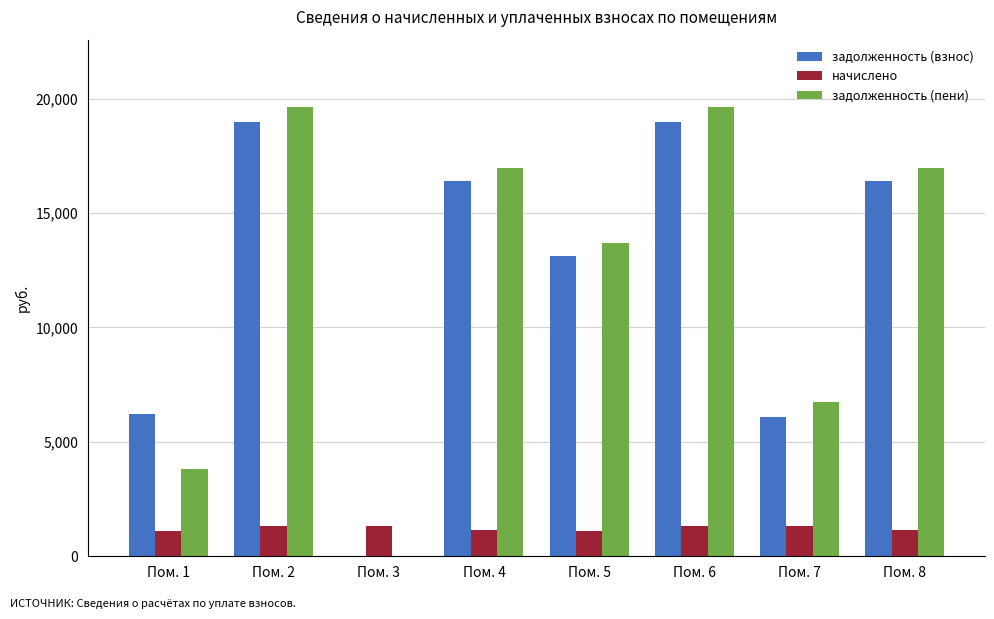

What is the highest value of the задолженность (пени) series?

19628.8